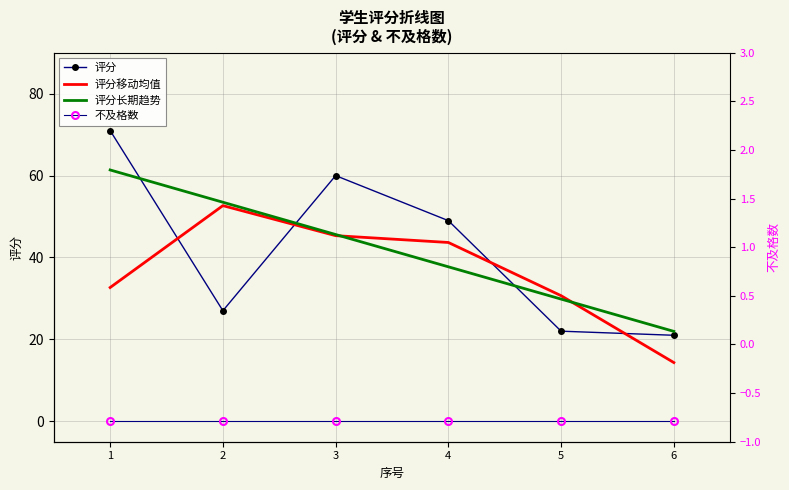

What is the sum of all 评分移动均值 values?

219.3